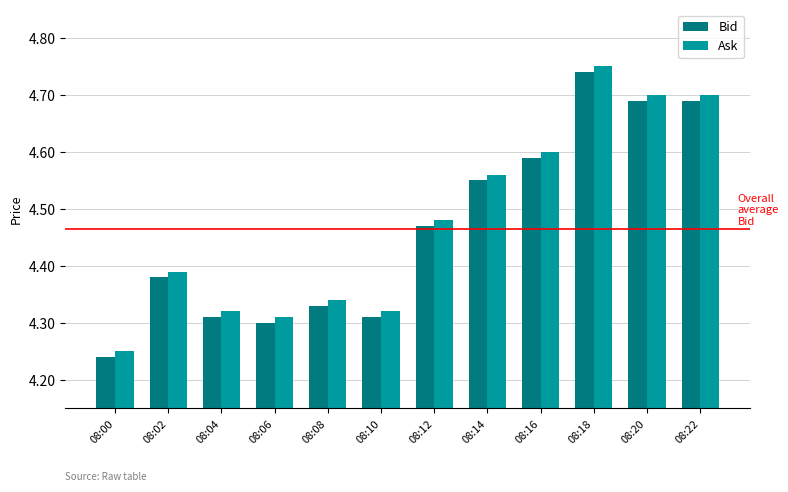

At which label is Bid closest to 4?

08:00